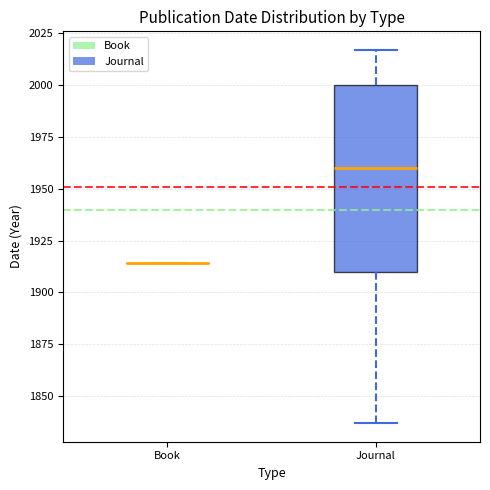

Where is the lower edge of the box for Journal on the y-axis? The values are not printed on the chart, so give them approximately, as read against the axis.

1910